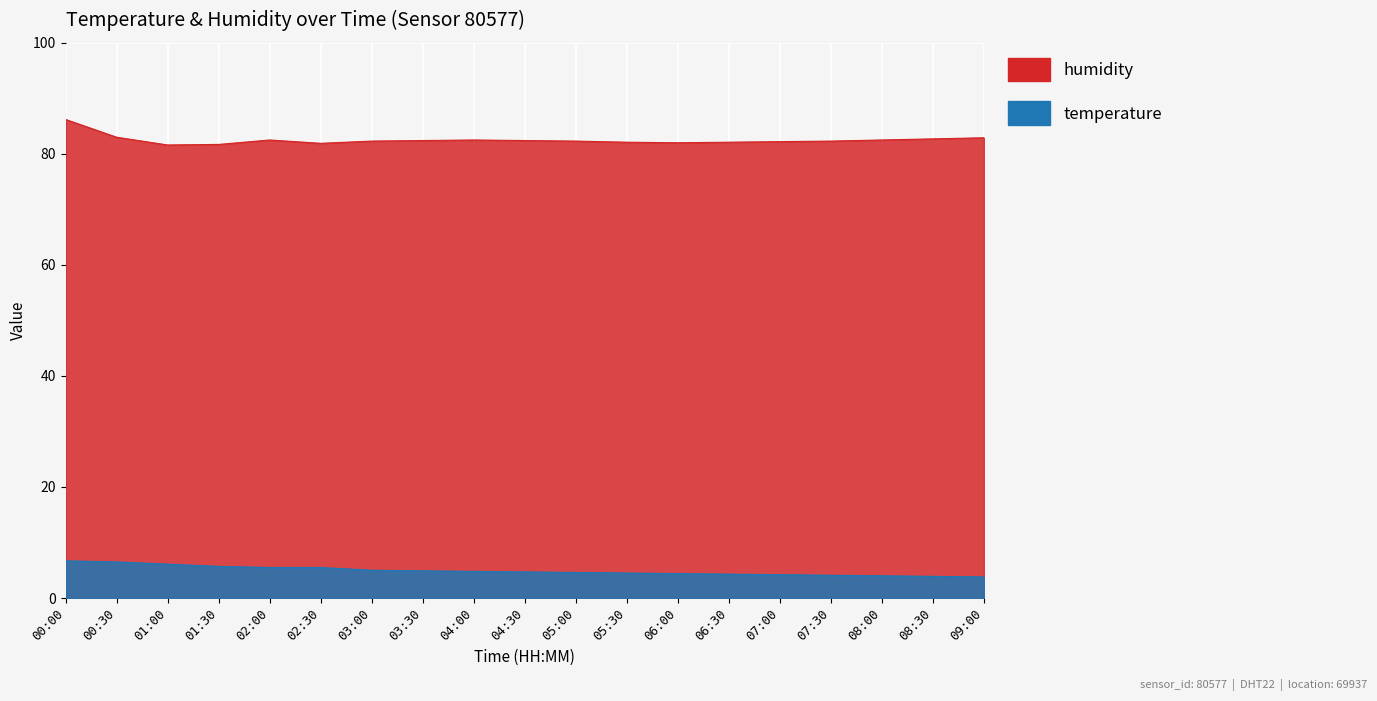

What is the sum of all temperature values?

93.2